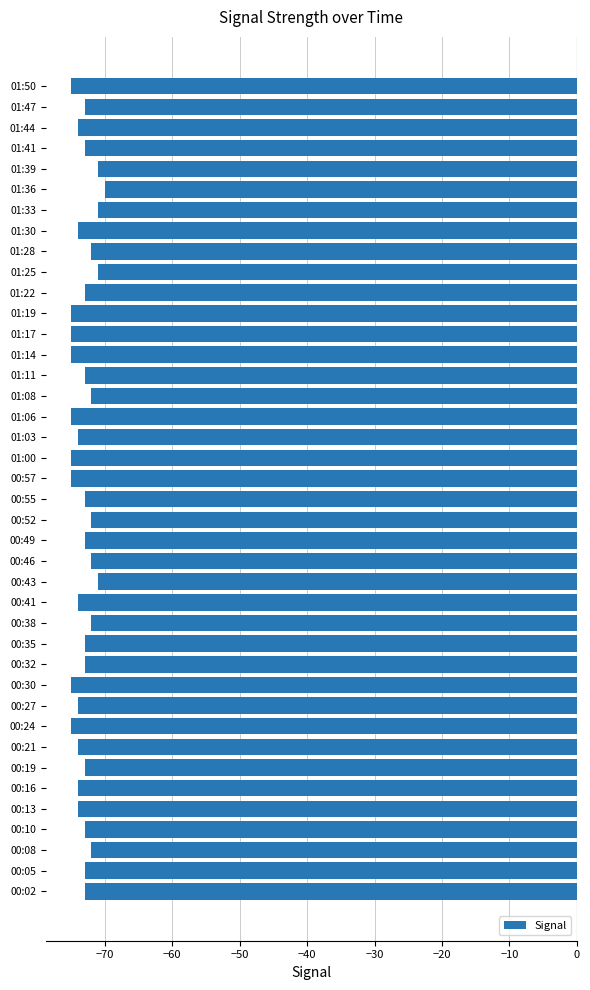

Between 00:30 and 01:28, which is larger?

01:28